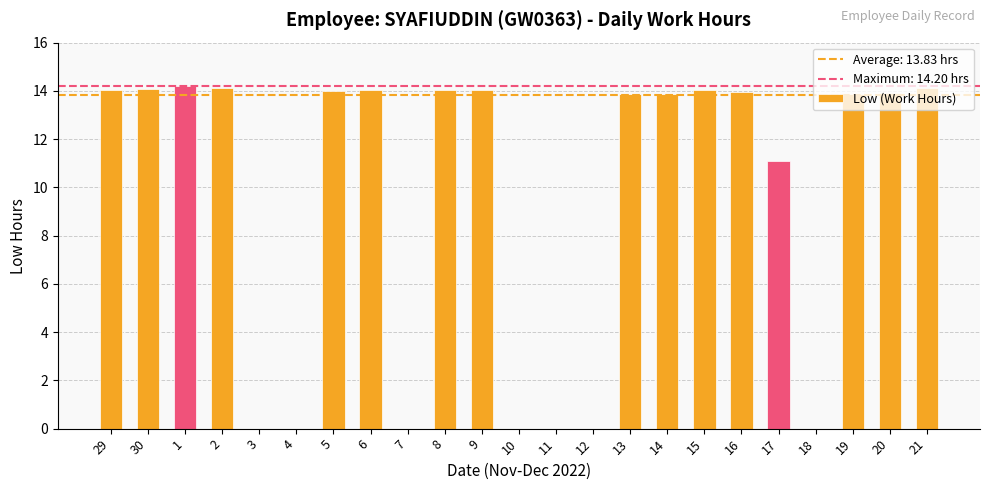

The value at 6 is 14.0. True or false?

True